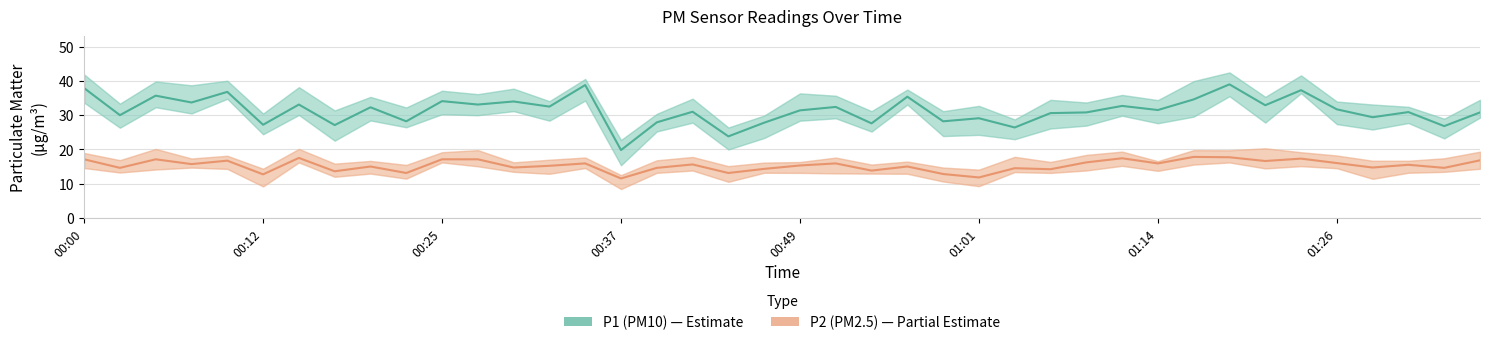

Is it true that P2 (PM2.5) equals 11.6 at 39?

False